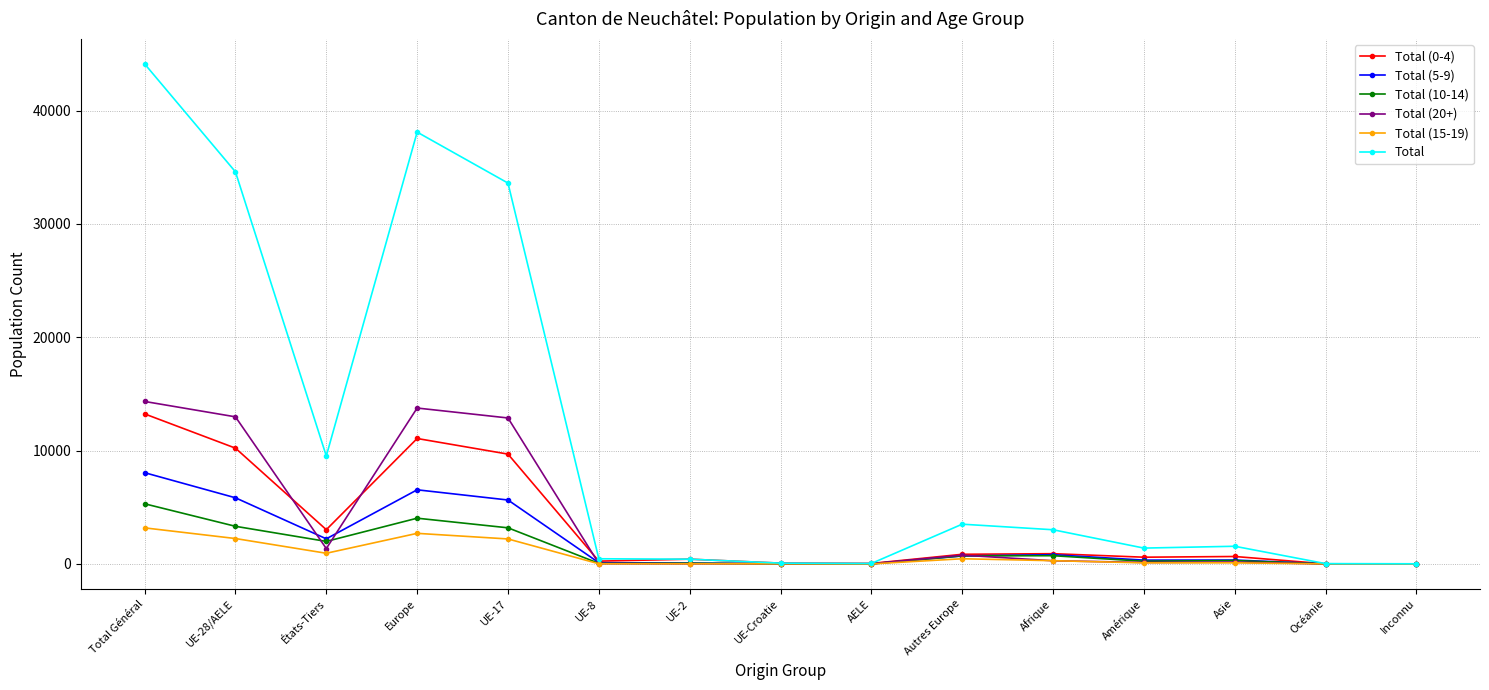

True or false: Total (0-4) has more than 2 points higher than both neighbors.

True